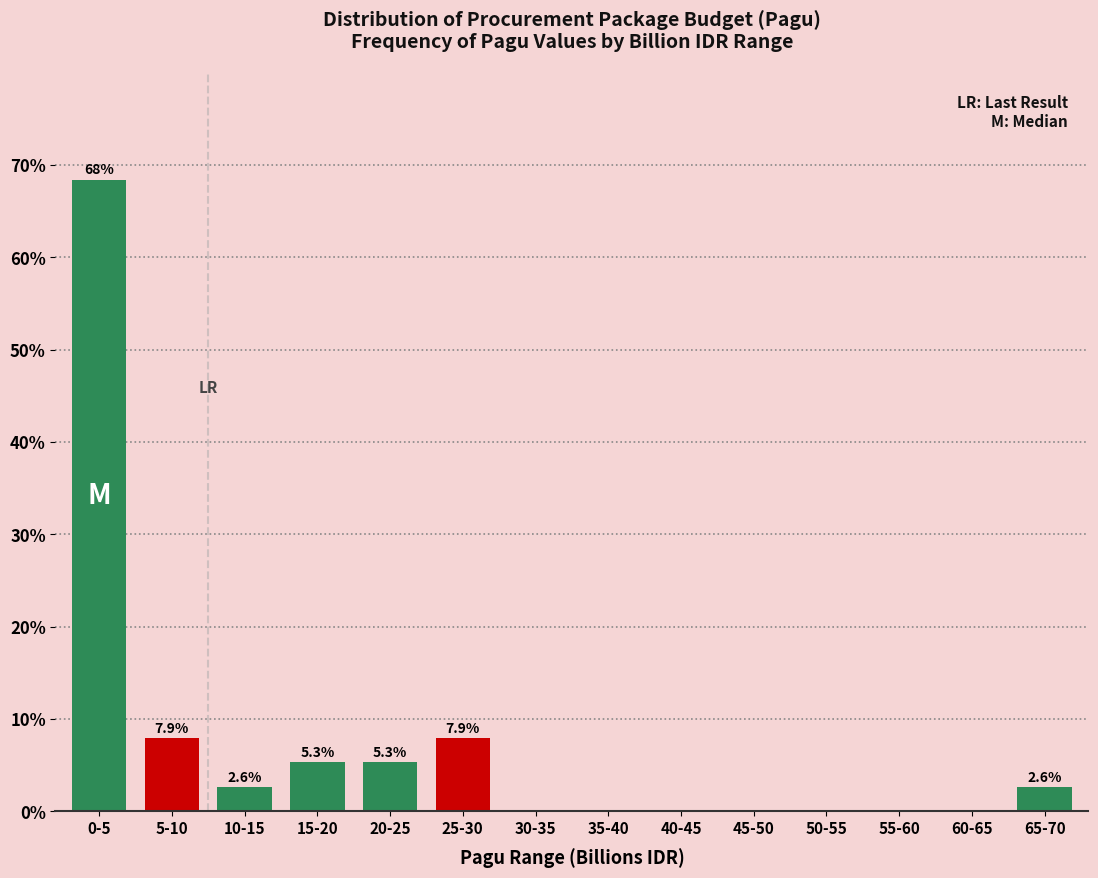

Reading left to right, transcribe all the data shown in this chart.

0-5=68.4	5-10=7.9	10-15=2.6	15-20=5.3	20-25=5.3	25-30=7.9	30-35=0.0	35-40=0.0	40-45=0.0	45-50=0.0	50-55=0.0	55-60=0.0	60-65=0.0	65-70=2.6